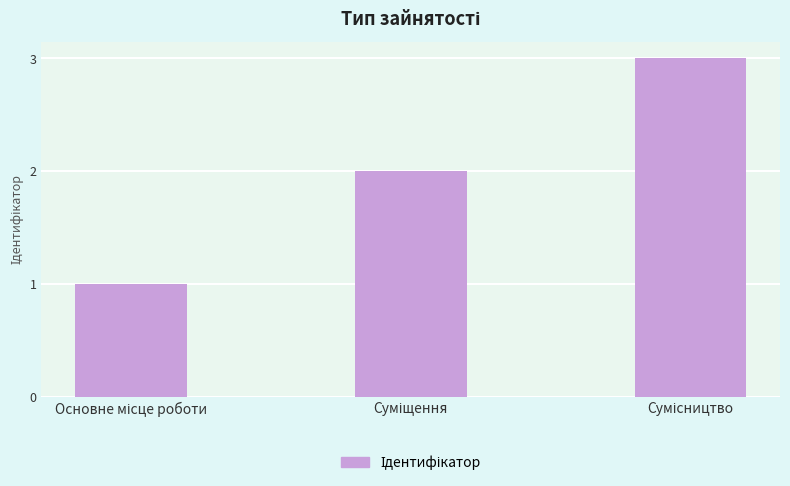

What is the value of the 3rd bar from the left?

3